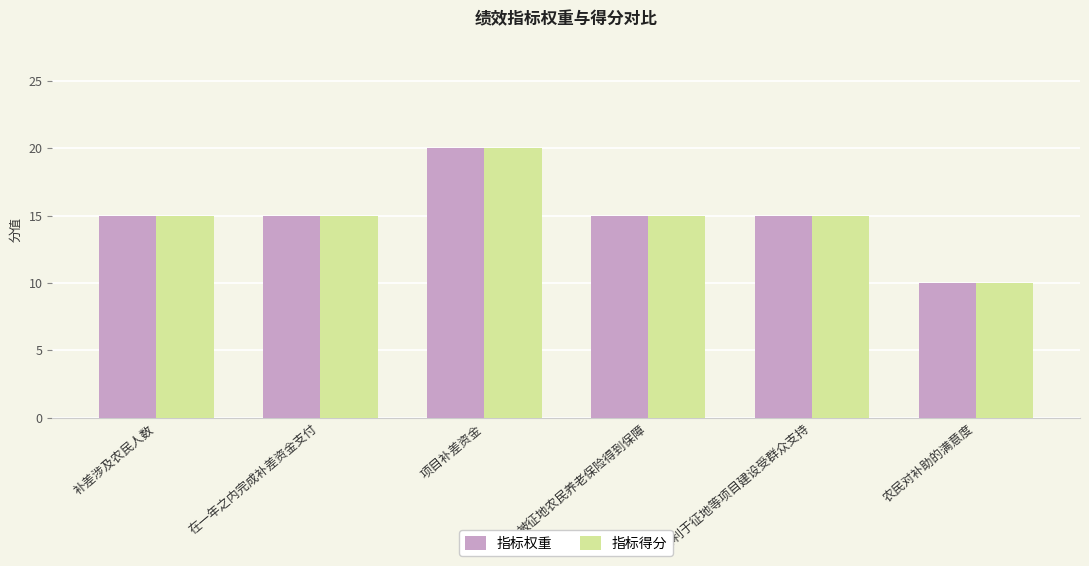

Read the 指标得分 value at 在一年之内完成补差资金支付.

15